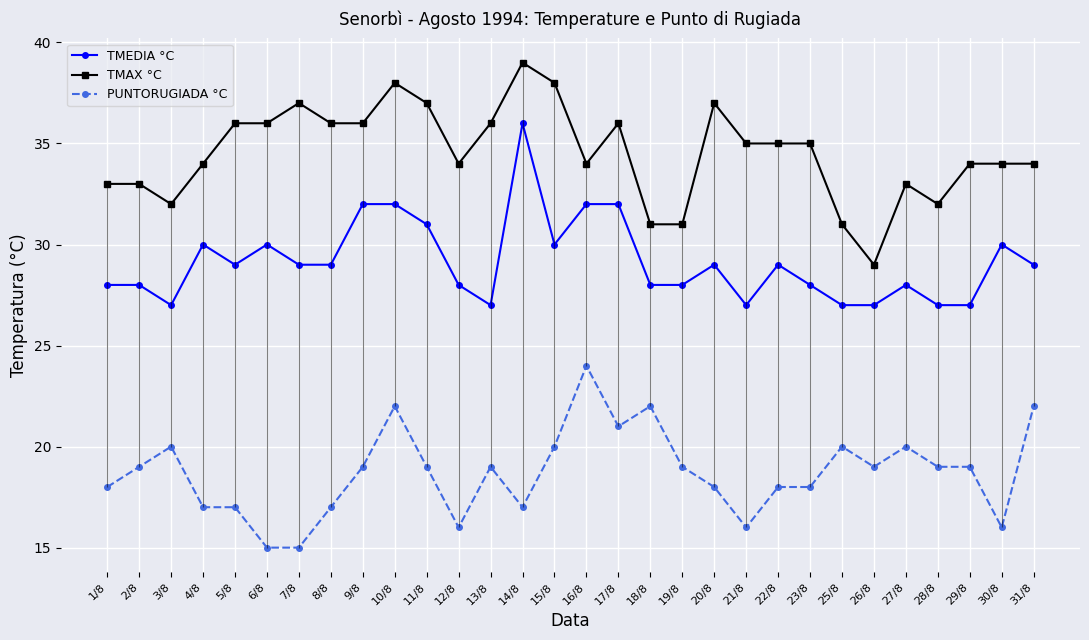

Reading left to right, what are all the values shown in this chart?

TMEDIA °C: 1/8=28	2/8=28	3/8=27	4/8=30	5/8=29	6/8=30	7/8=29	8/8=29	9/8=32	10/8=32	11/8=31	12/8=28	13/8=27	14/8=36	15/8=30	16/8=32	17/8=32	18/8=28	19/8=28	20/8=29	21/8=27	22/8=29	23/8=28	25/8=27	26/8=27	27/8=28	28/8=27	29/8=27	30/8=30	31/8=29
TMAX °C: 1/8=33	2/8=33	3/8=32	4/8=34	5/8=36	6/8=36	7/8=37	8/8=36	9/8=36	10/8=38	11/8=37	12/8=34	13/8=36	14/8=39	15/8=38	16/8=34	17/8=36	18/8=31	19/8=31	20/8=37	21/8=35	22/8=35	23/8=35	25/8=31	26/8=29	27/8=33	28/8=32	29/8=34	30/8=34	31/8=34
PUNTORUGIADA °C: 1/8=18	2/8=19	3/8=20	4/8=17	5/8=17	6/8=15	7/8=15	8/8=17	9/8=19	10/8=22	11/8=19	12/8=16	13/8=19	14/8=17	15/8=20	16/8=24	17/8=21	18/8=22	19/8=19	20/8=18	21/8=16	22/8=18	23/8=18	25/8=20	26/8=19	27/8=20	28/8=19	29/8=19	30/8=16	31/8=22